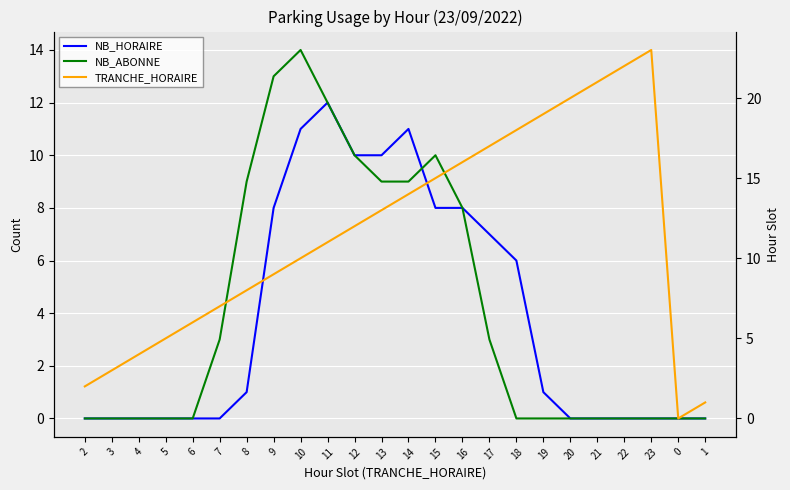

What position from the left is 15?

14